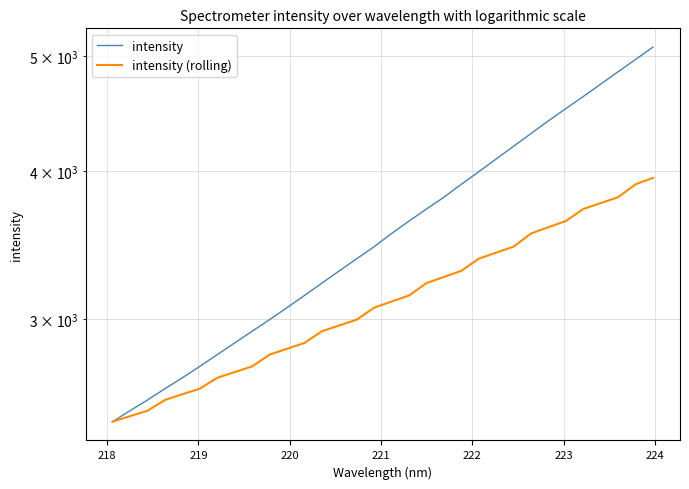

Which series has the largest total across all categories?

intensity